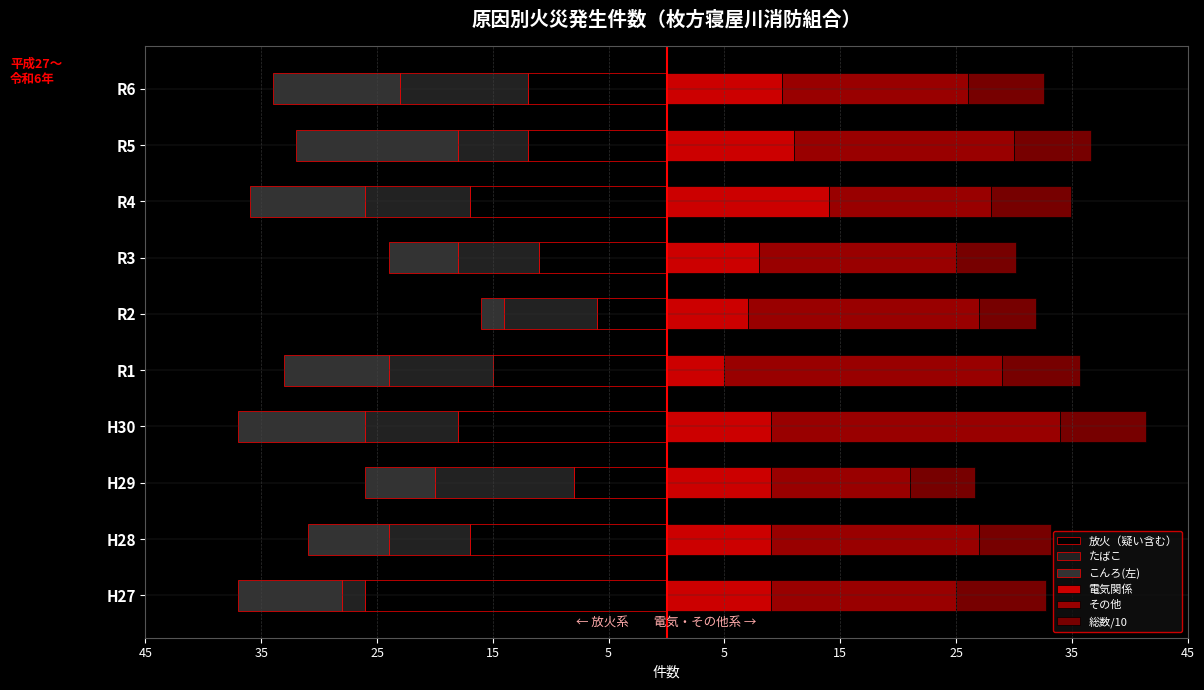

What is the greatest value displayed?

25.0